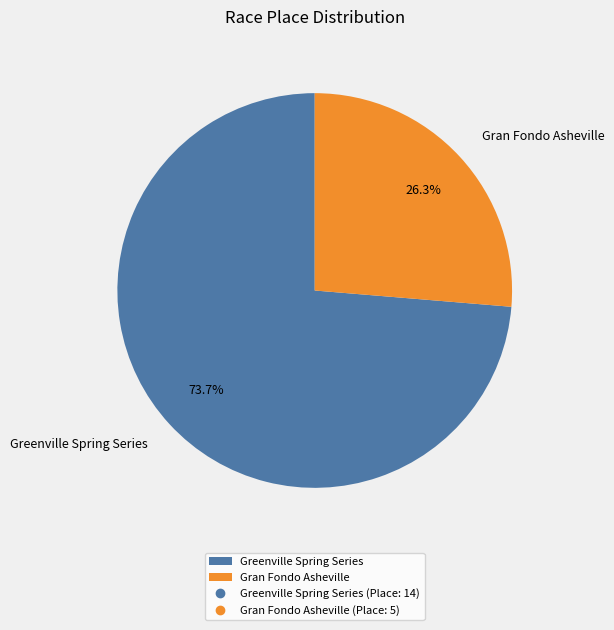

Is Gran Fondo Asheville the majority of the pie?

No